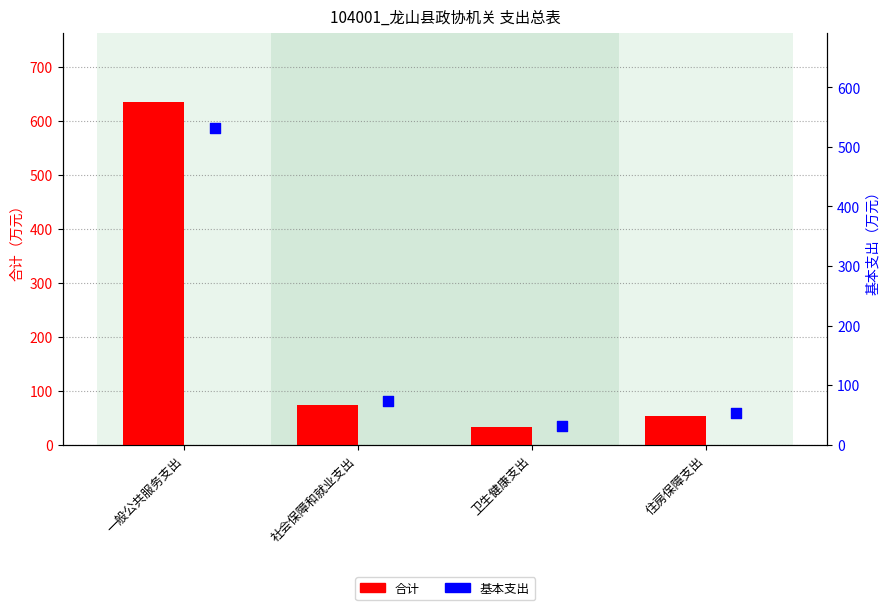

Which series contains the highest Y value?

合计